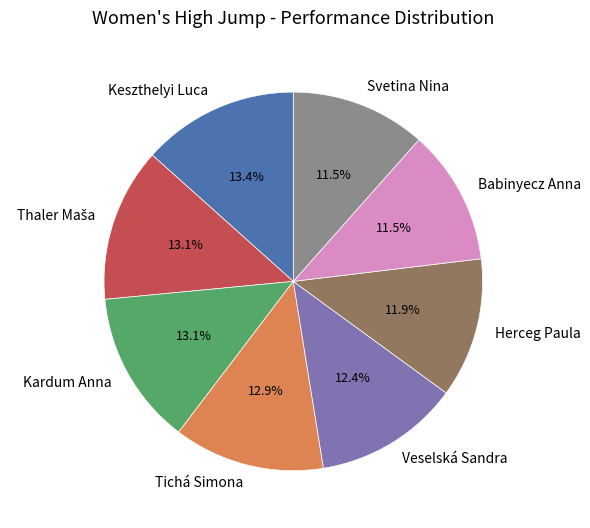

Do Herceg Paula and Keszthelyi Luca together represent more than half of the pie?

No